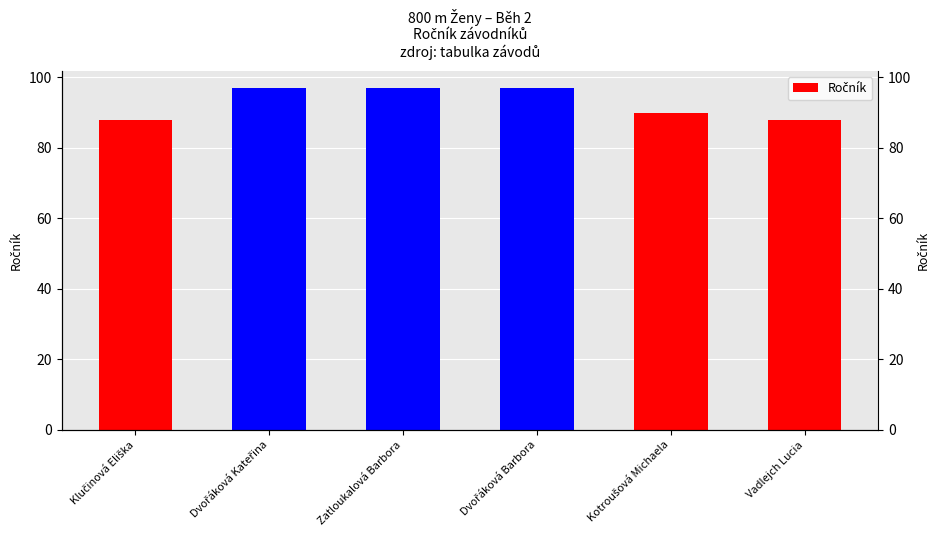

What is the value of the 3rd bar from the left?

97